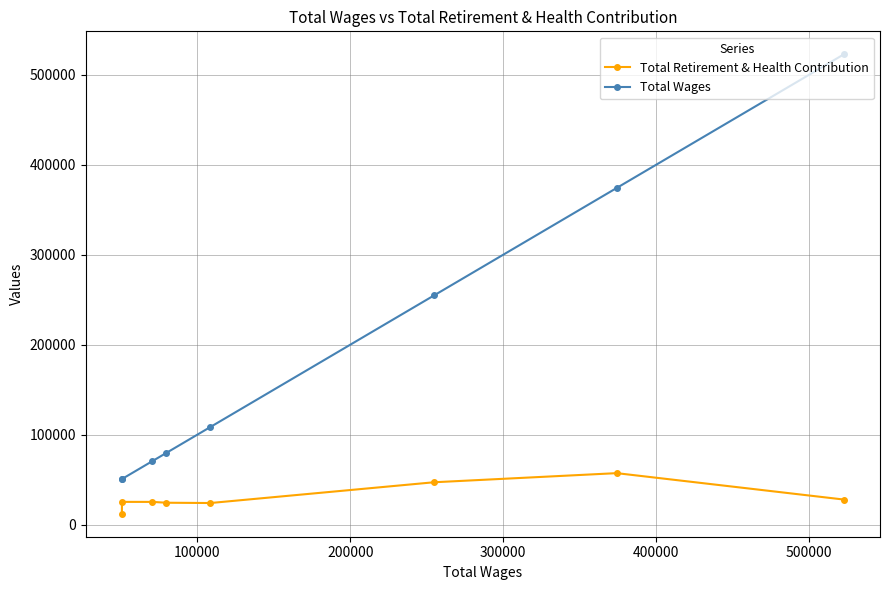

What is the sum of all Total Wages values?

1511488